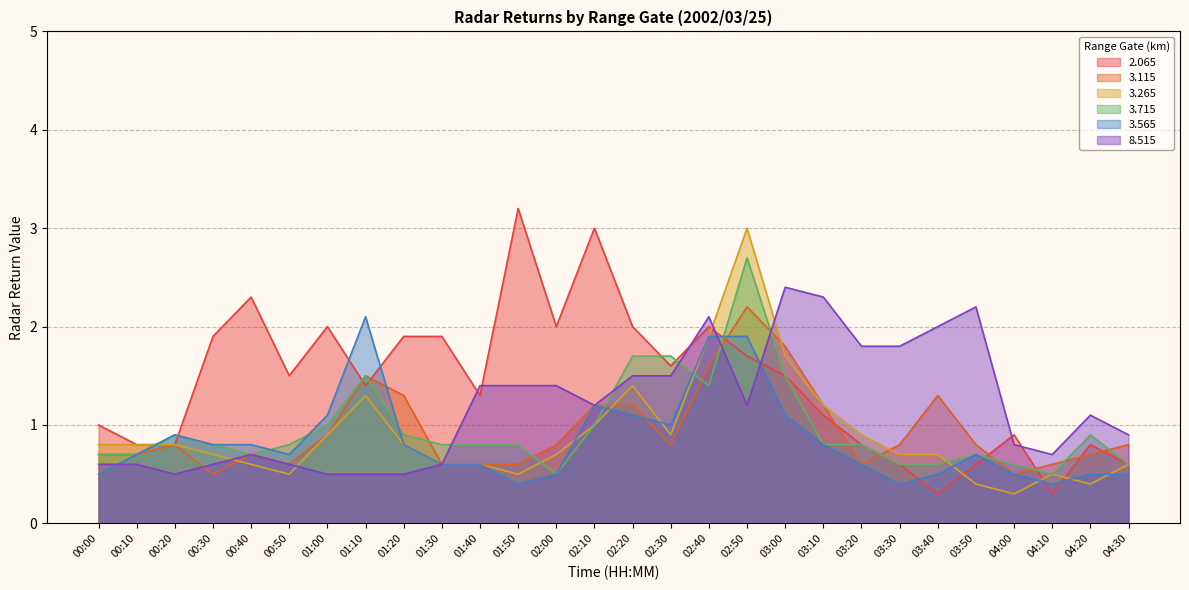

Which series has the widest spread of values?

2.065